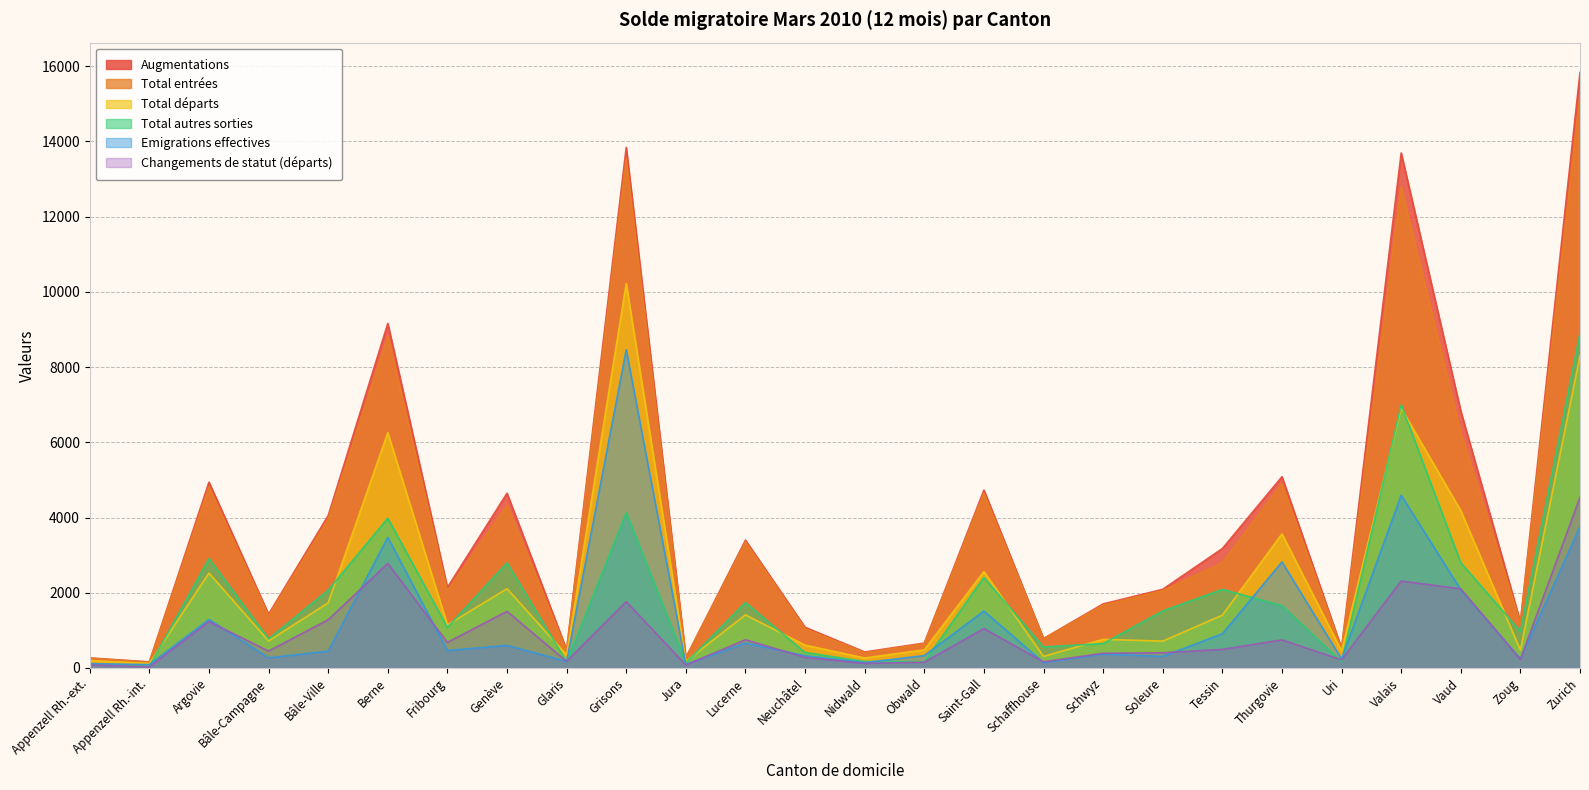

Rank the series at Bâle-Ville from highest to lowest value.

Augmentations, Total entrées, Total autres sorties, Total départs, Changements de statut (départs), Emigrations effectives